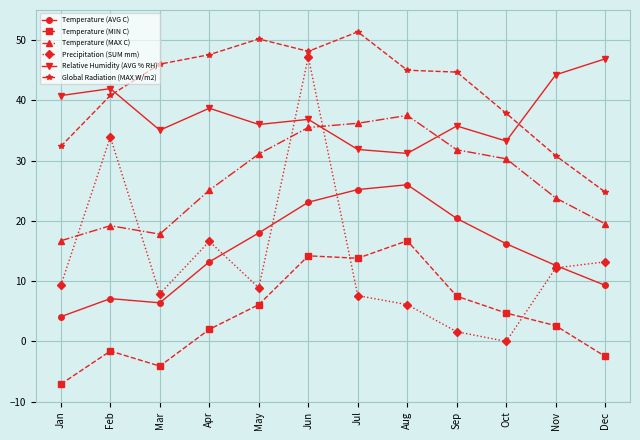

At which category does Global Radiation (MAX W/m2) reach its first local peak?

May